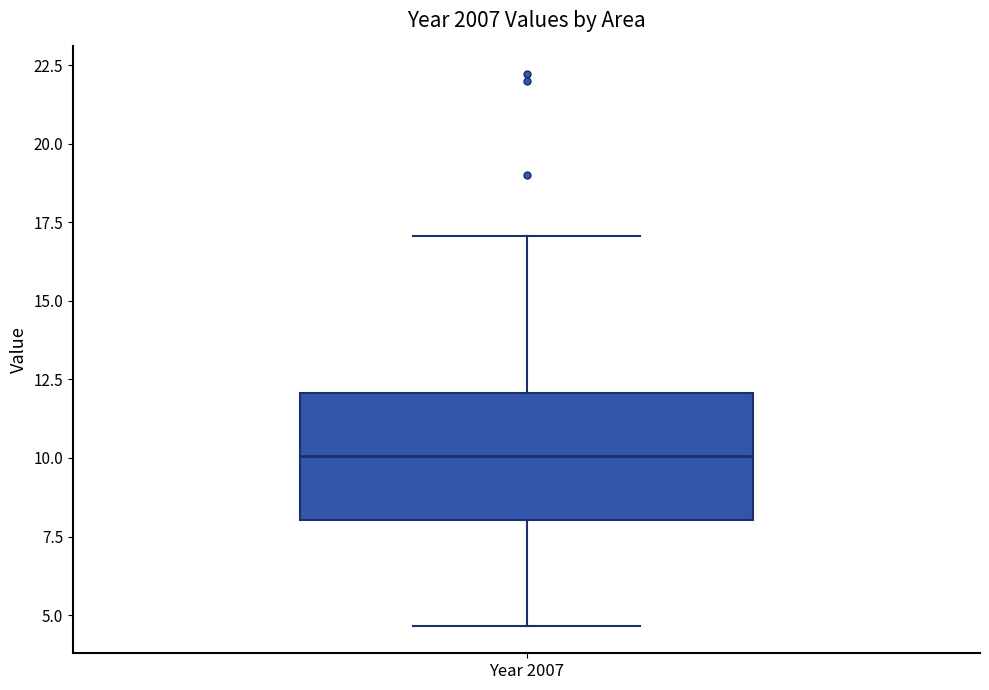

Transcribe this box plot: give where the median line is, the range the box spans, and where the two whiskers end, as read against the y-axis. The values are not printed on the chart, so give them approximately, as read against the axis.

median 10.0, box 8.0 to 12.0, whiskers 4.5 to 17.0